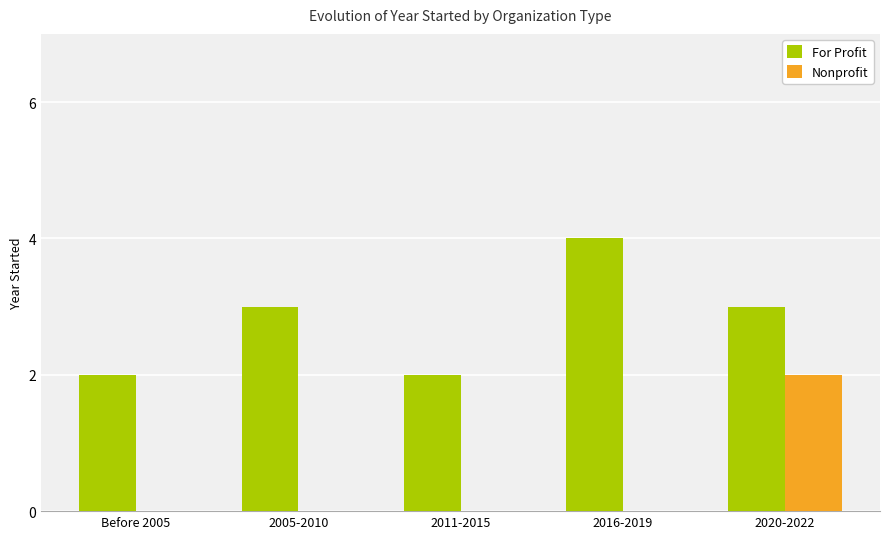

Reading left to right, extract all data points from this chart.

For Profit: 2	3	2	4	3
Nonprofit: 0	0	0	0	2